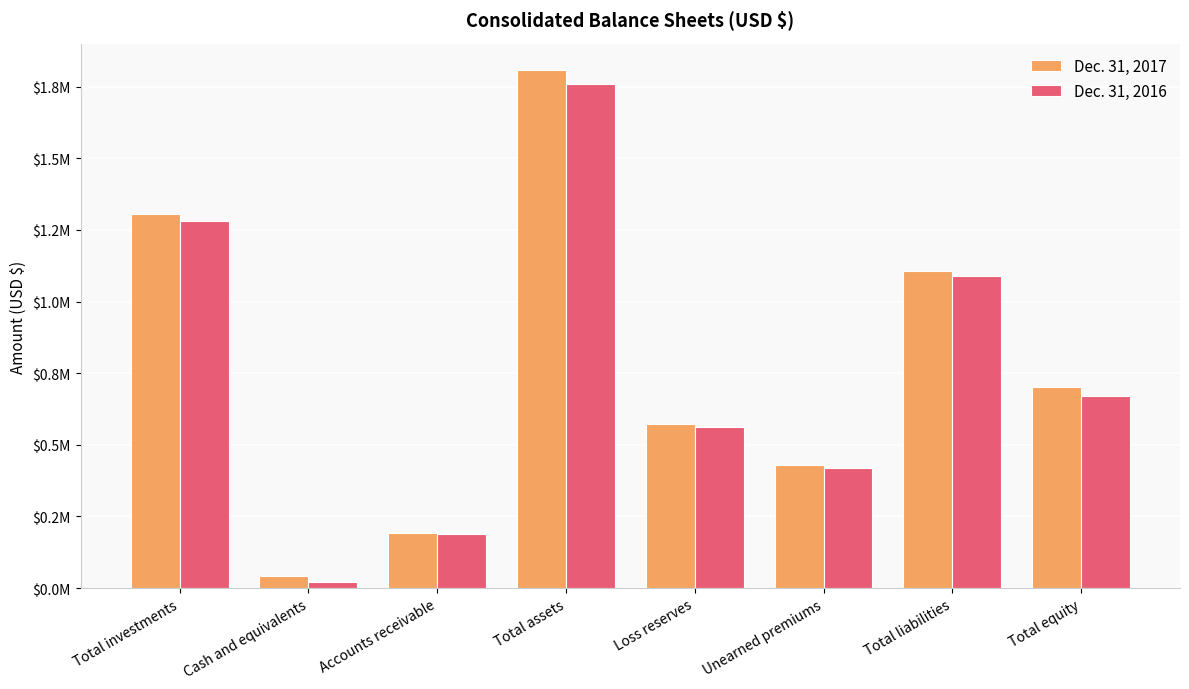

The value of Dec. 31, 2017 at Accounts receivable is 190649. True or false?

True